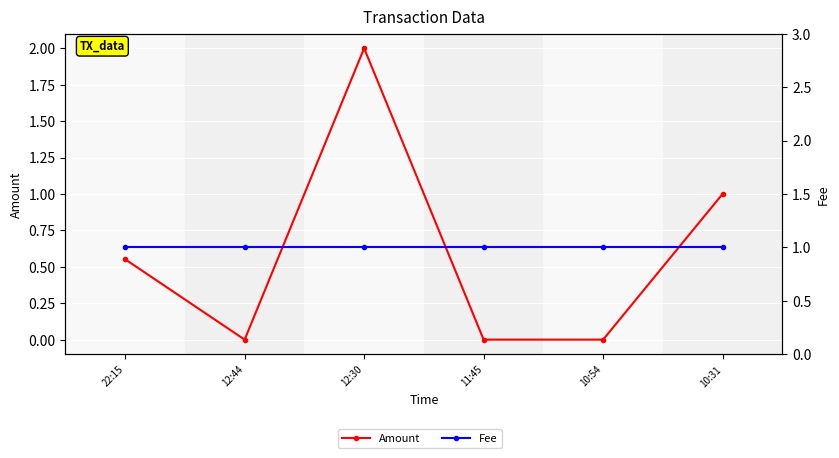

Which series has the widest spread of values?

Amount